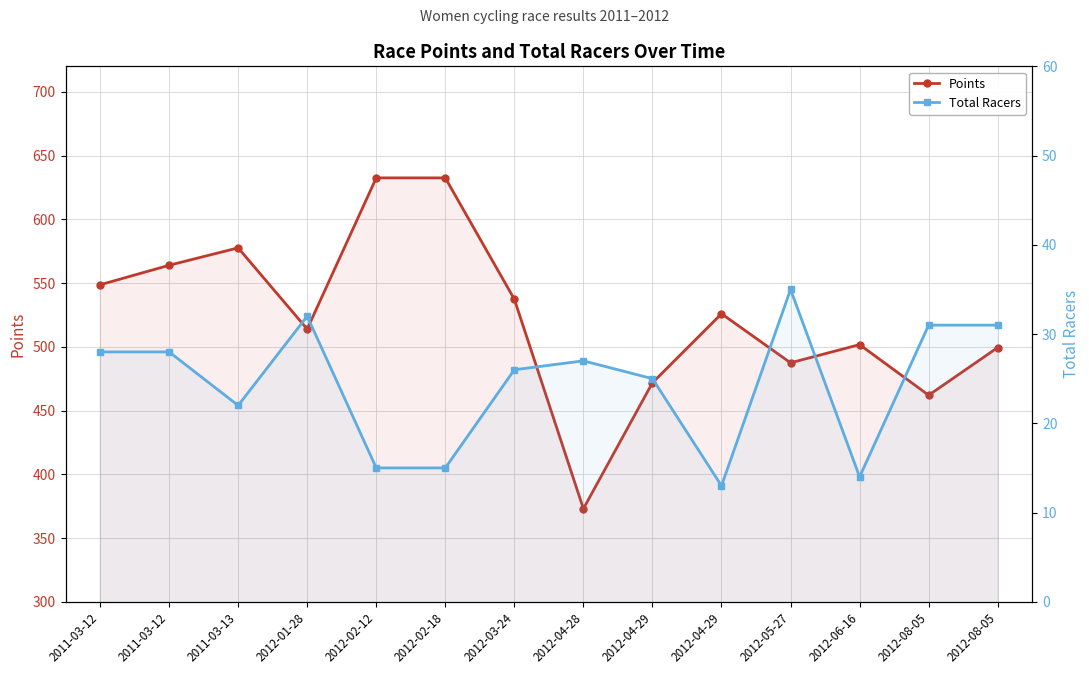

At which category does Points reach its first local valley?

2012-01-28